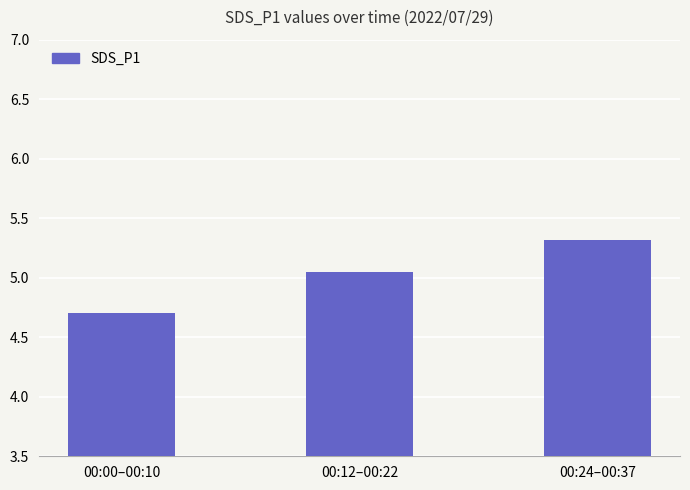

At which label does the data first exceed 5?

00:12–00:22